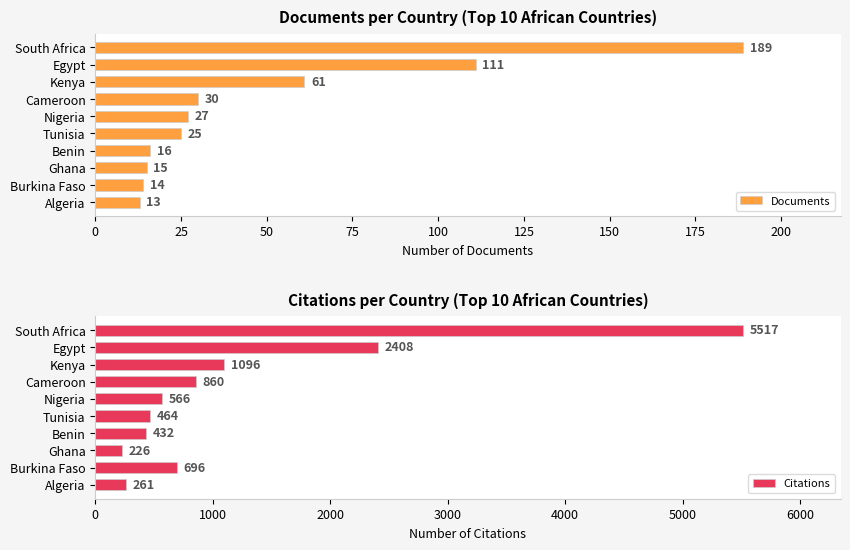

What is the sum of the Citations values at Kenya and Benin?

1528